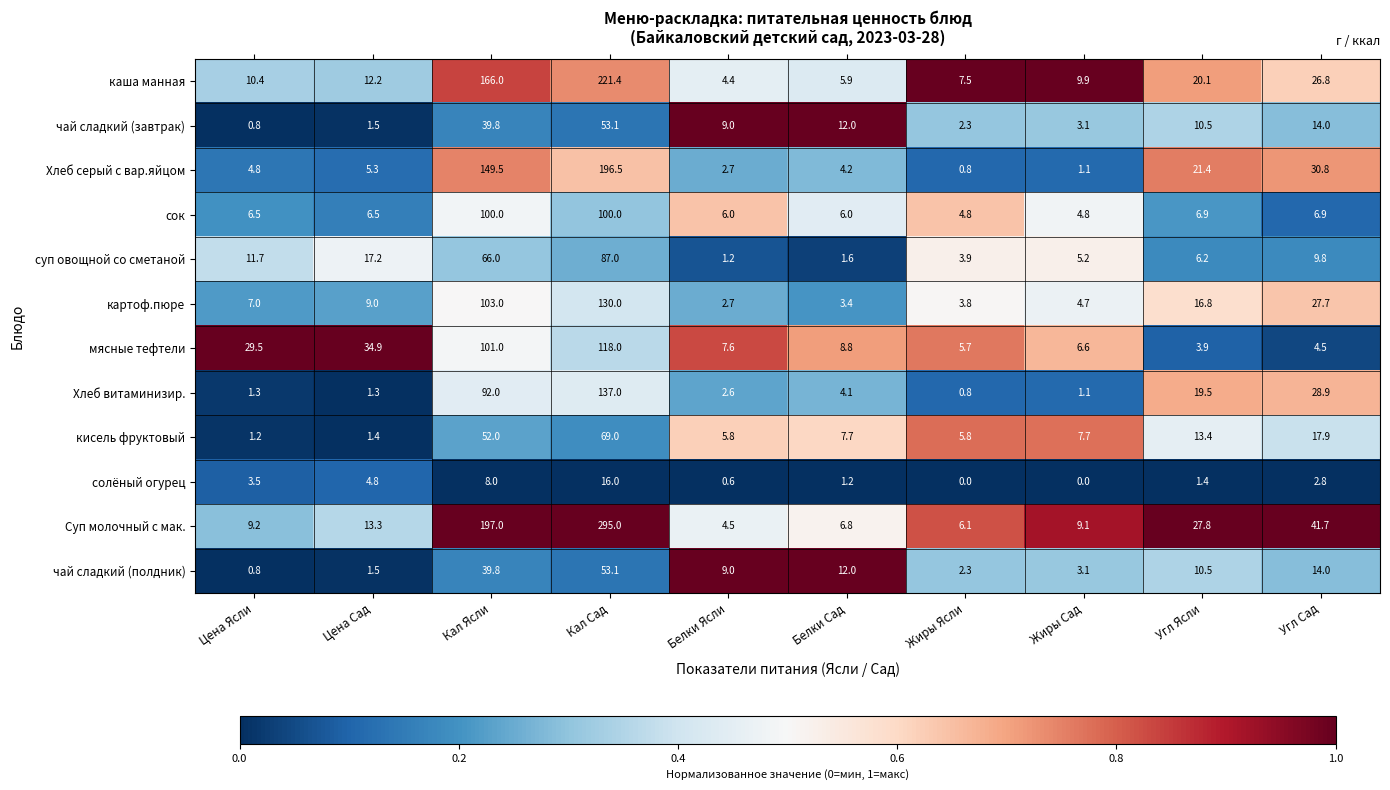

Is it true that Суп молочный с мак. equals 197.0 at Кал Ясли?

True